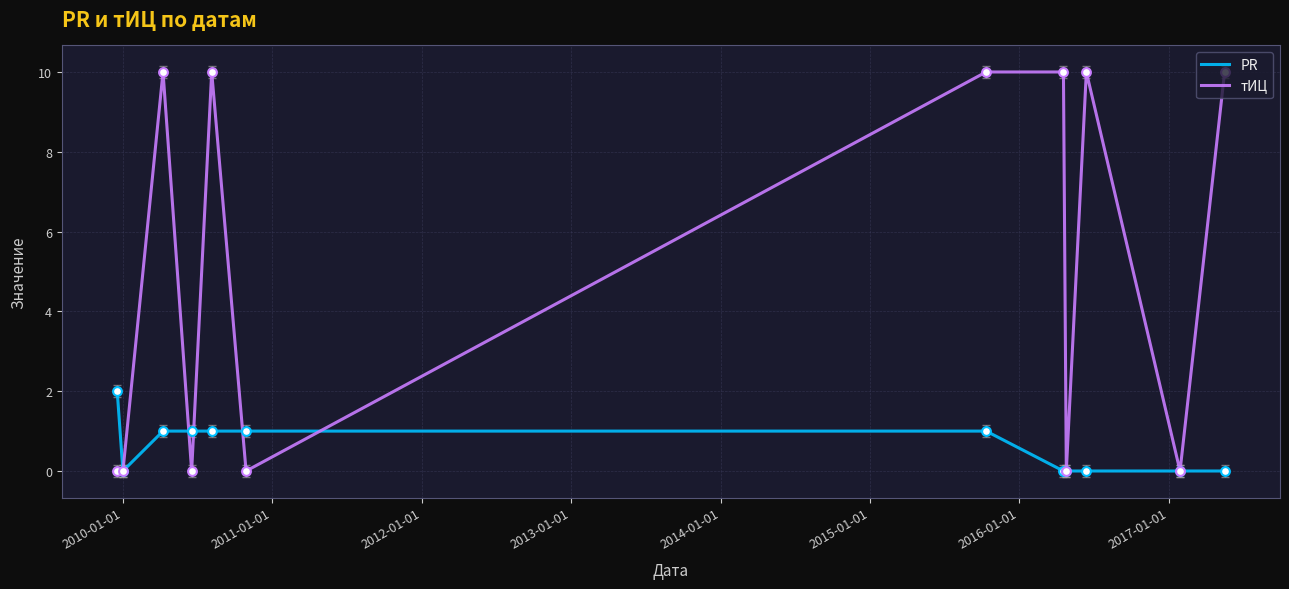

What is the highest value of the тИЦ series?

10